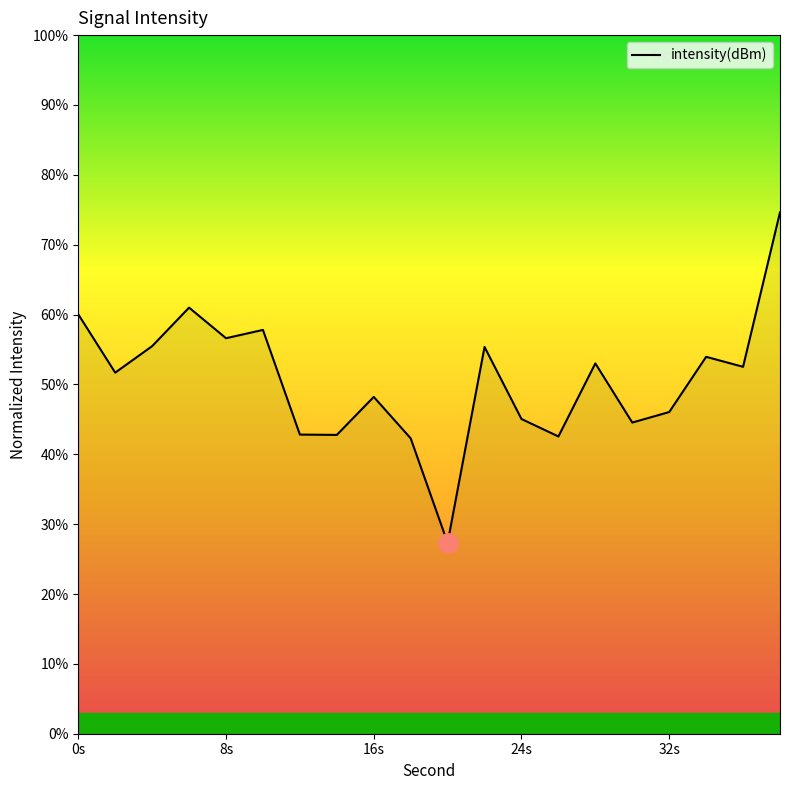

What is the smallest value displayed?

27.3